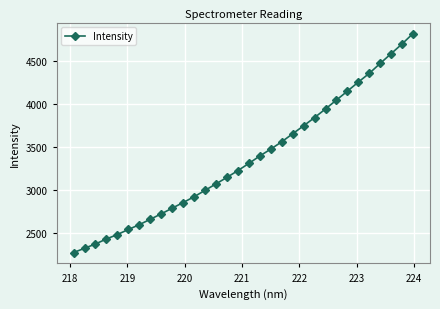

What is the value of the 18th point from the left?

3398.2